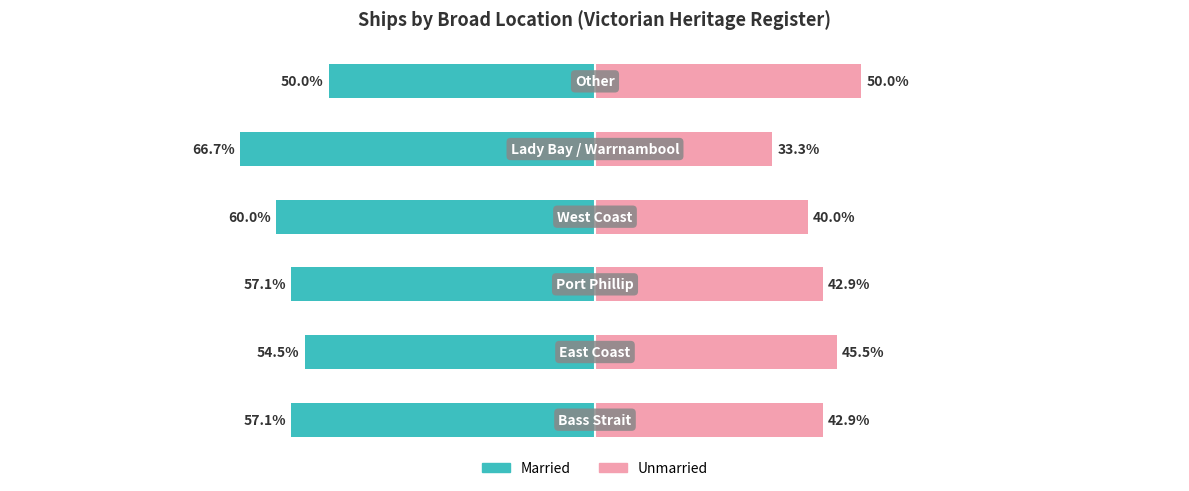

What is the difference between the second highest and second lowest values in the Married series?

5.5